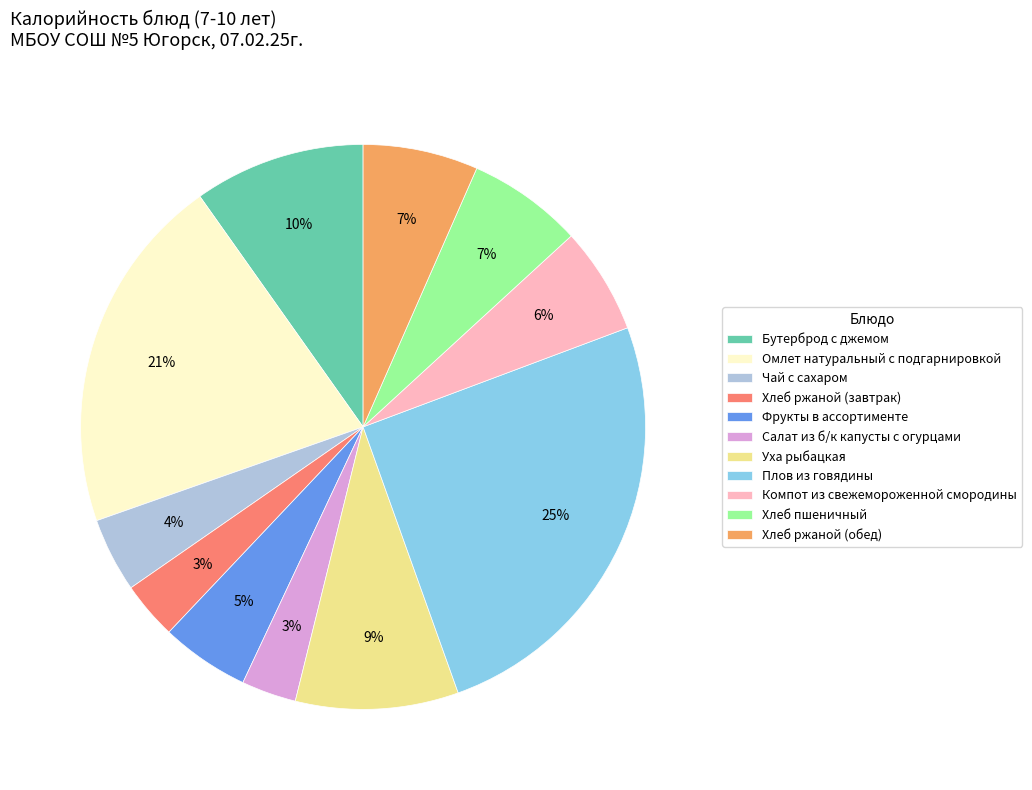

To the nearest percent, what is the difference between the largest and smallest slice percentages?

22%